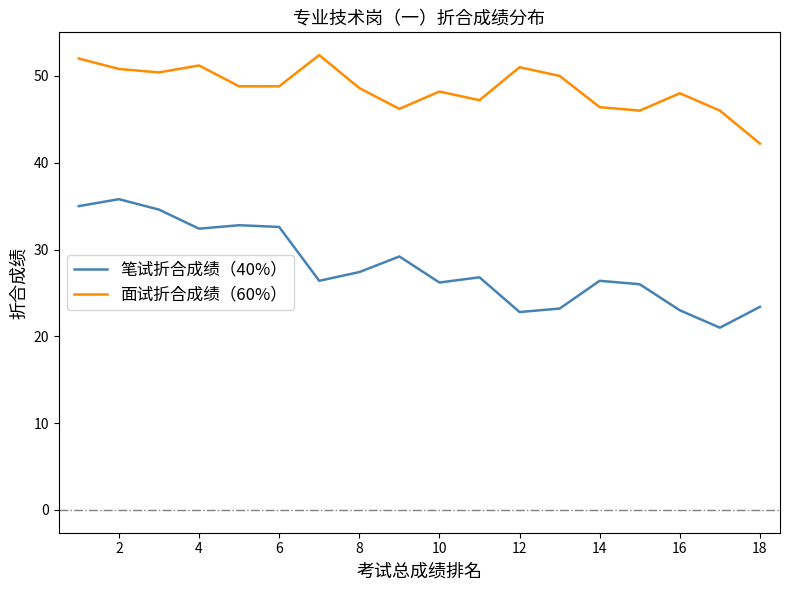

What is the difference between the maximum and minimum values in the 面试折合成绩（60%） series?

10.2